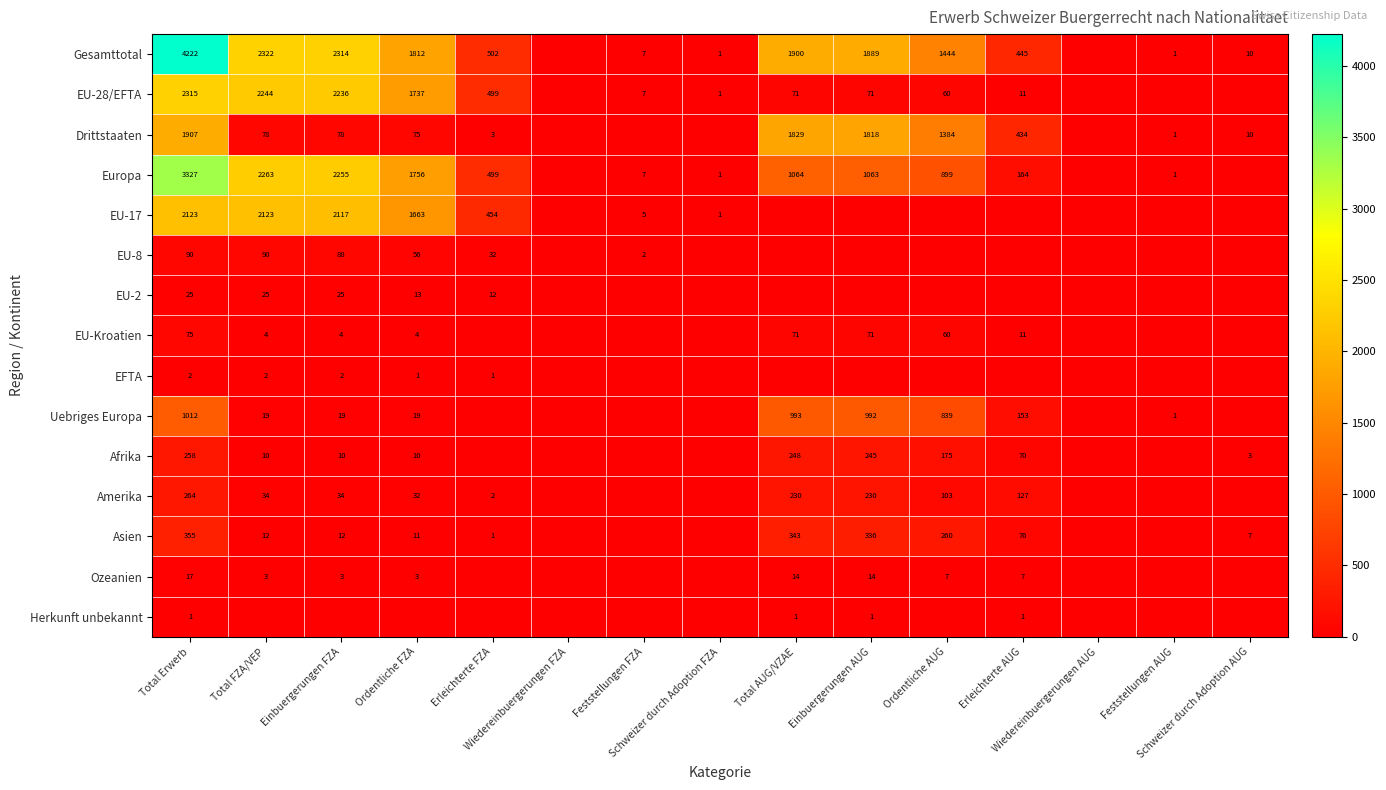

What is the sum of the EU-2 values at Ordentliche AUG and Einbuergerungen FZA?

25